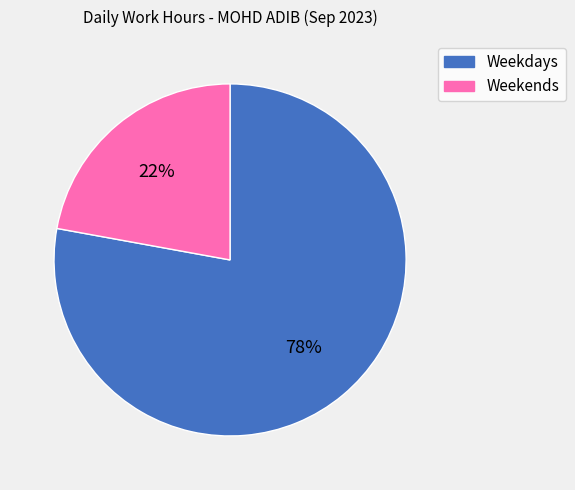

Is there a majority slice in this chart?

Yes